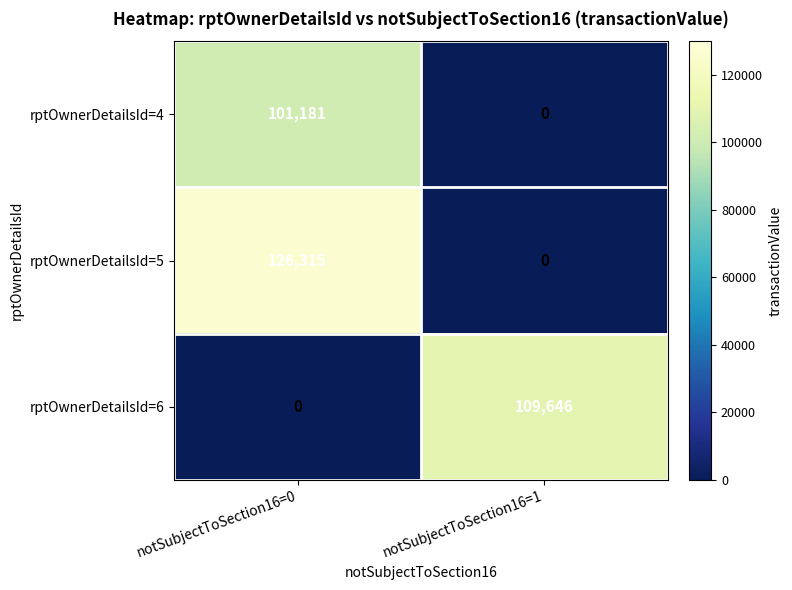

The value of rptOwnerDetailsId=6 at notSubjectToSection16=0 is -63488. True or false?

False